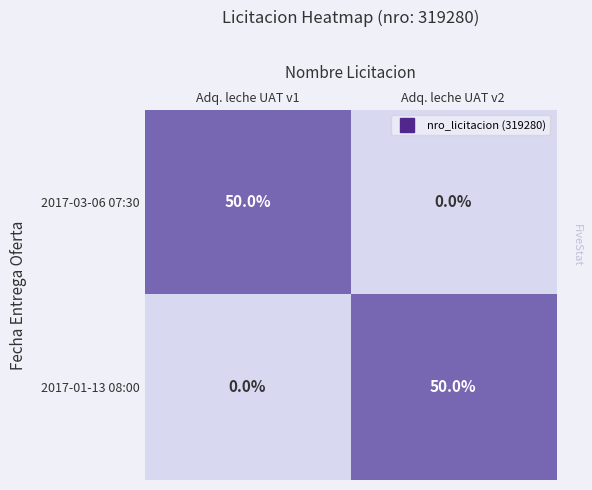

List the labels in order of 2017-01-13 08:00 value, smallest first.

Adq. leche UAT v1, Adq. leche UAT v2